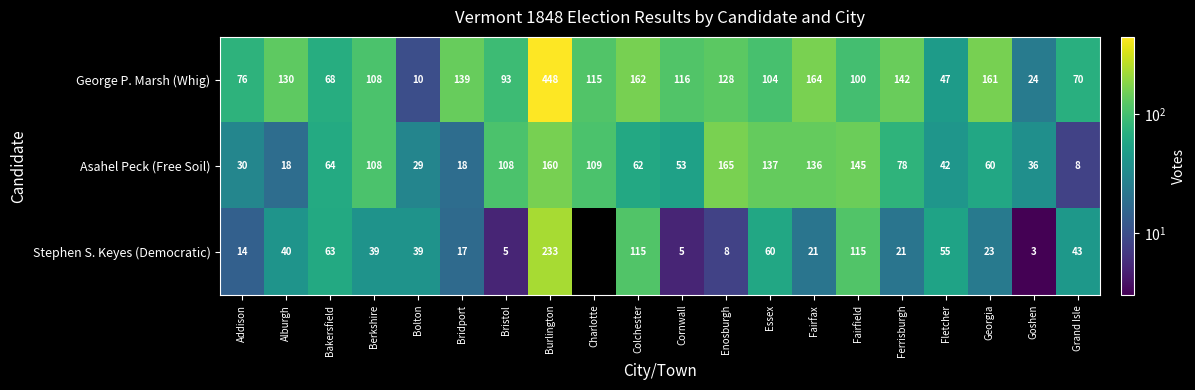

Is the value of Asahel Peck (Free Soil) at Grand Isle greater than the value of Stephen S. Keyes (Democratic) at Fletcher?

No